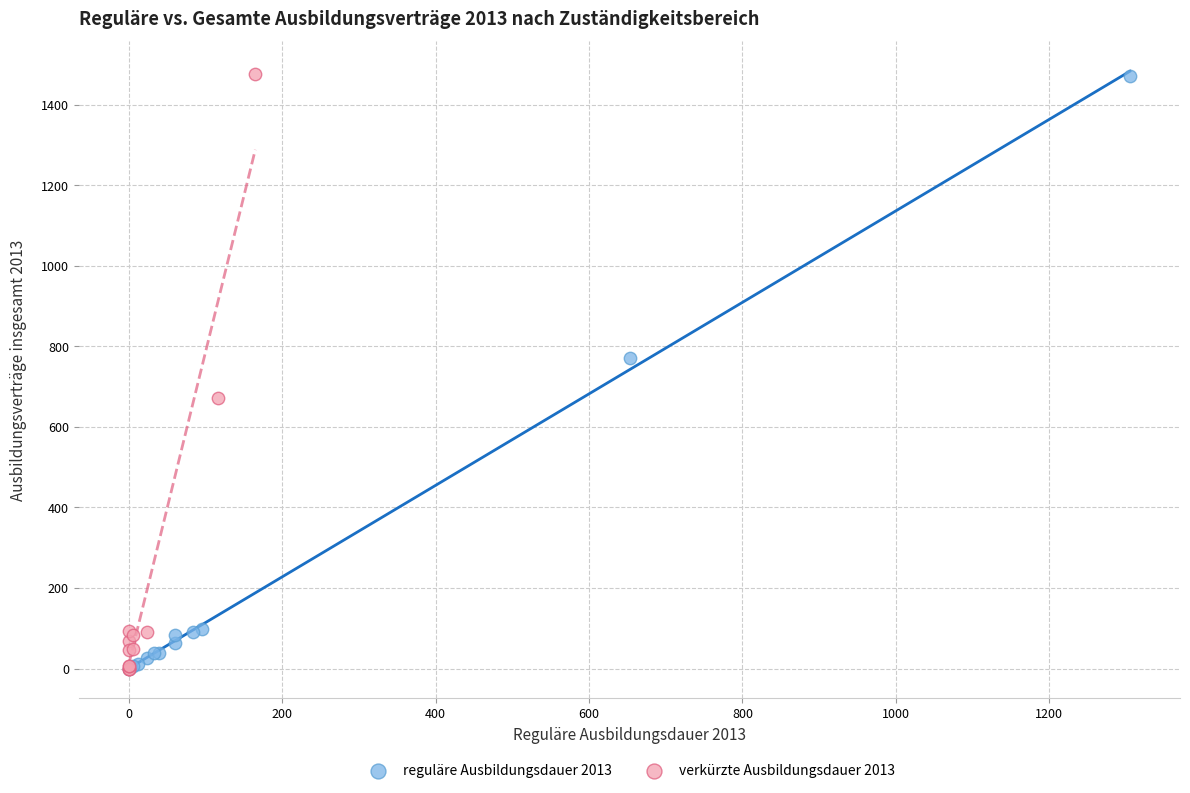

What are all the series names shown in the legend?

reguläre Ausbildungsdauer 2013, verkürzte Ausbildungsdauer 2013